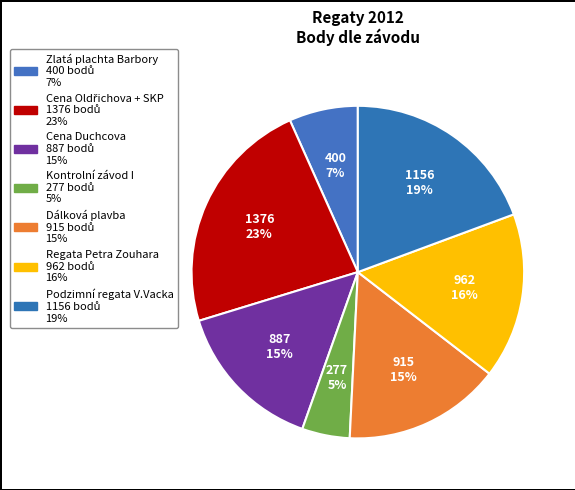

How many segments does this pie chart have?

7